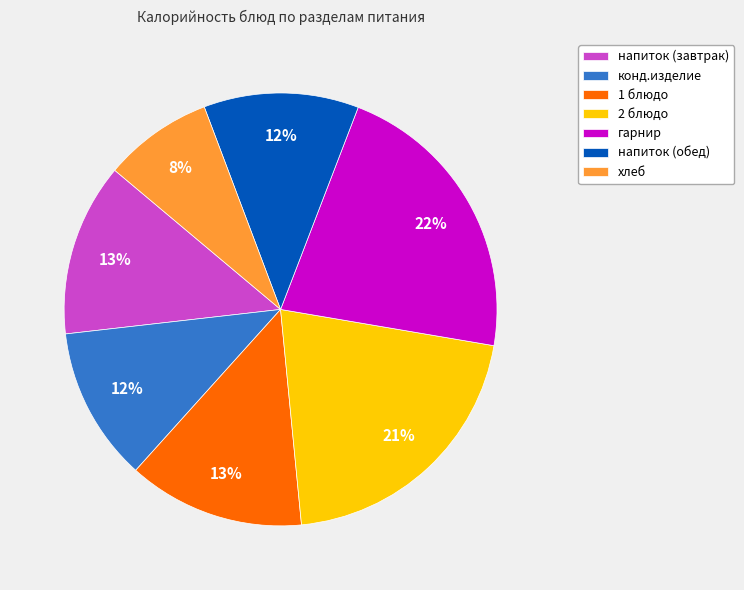

Combined, do напиток (обед) and хлеб account for over 50%?

No